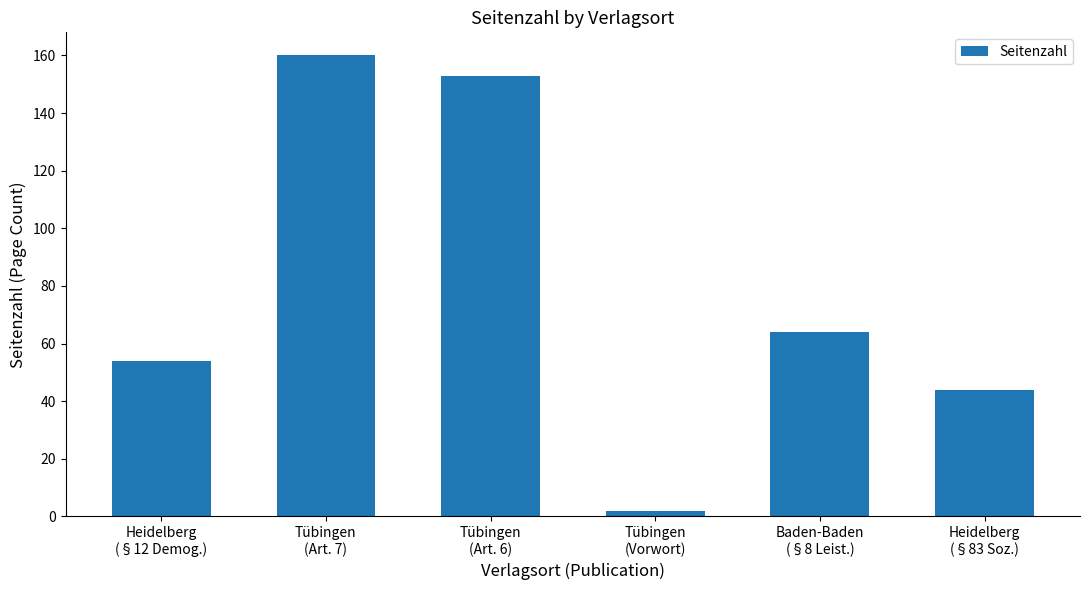

At which label is the value closest to 81?

Baden-Baden
(§8 Leist.)